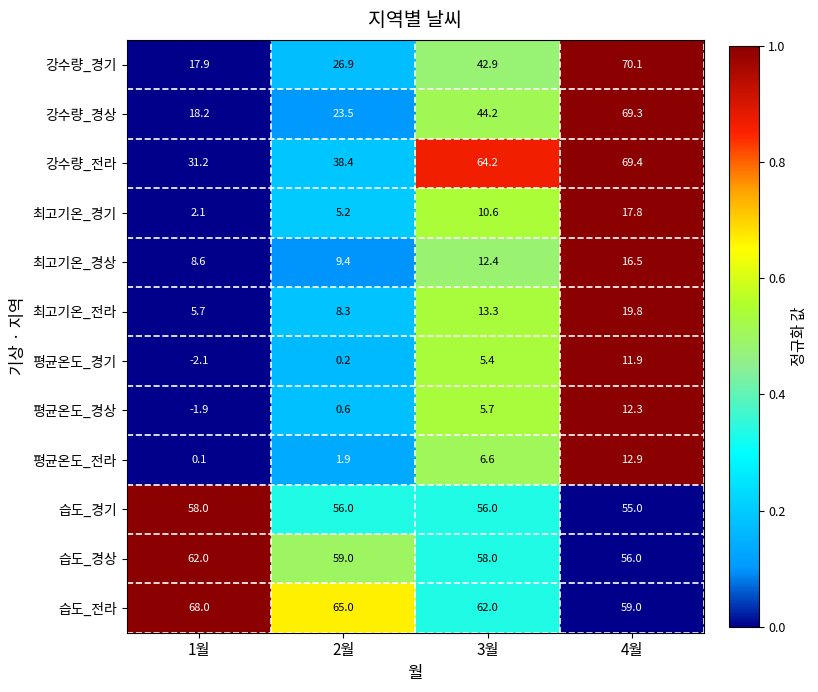

What is the total value across all series at 1월?

267.8